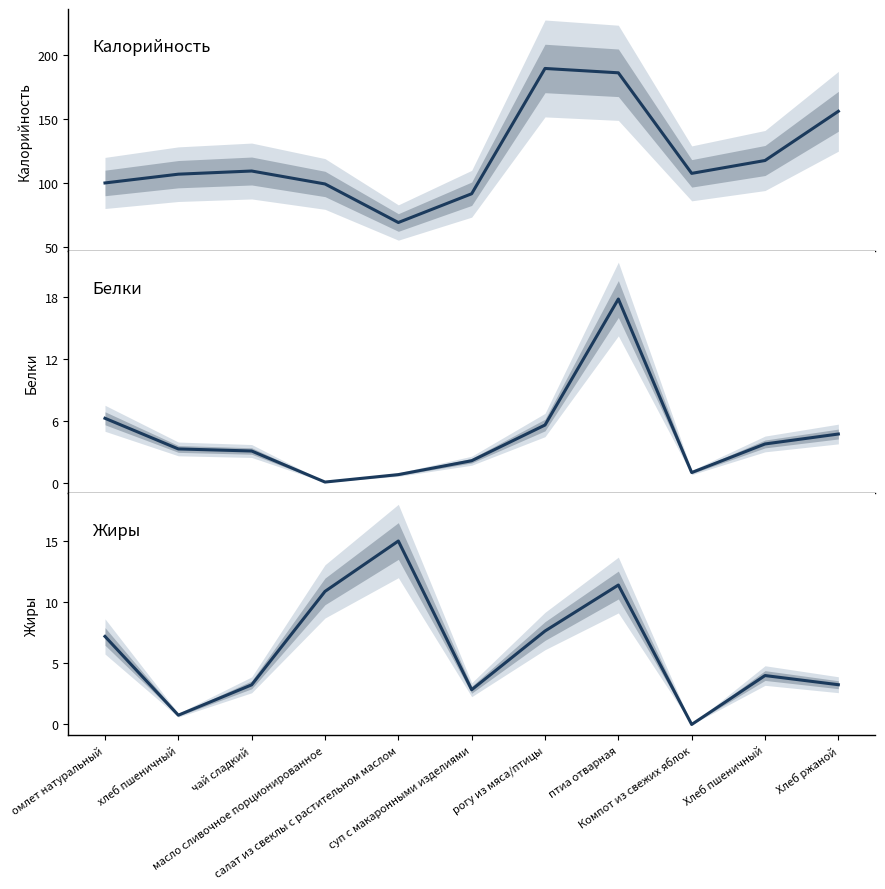

True or false: Жиры and Калорийность intersect in this chart.

False